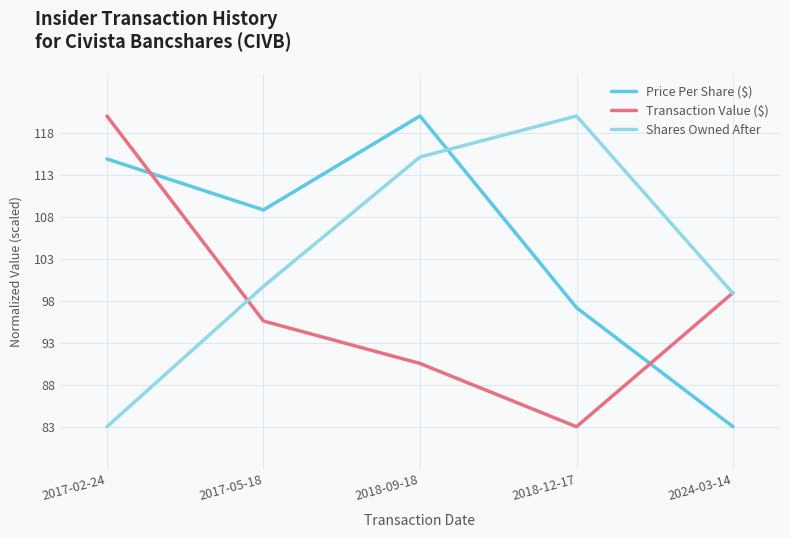

Read the Shares Owned After value at 2017-02-24.

83.0